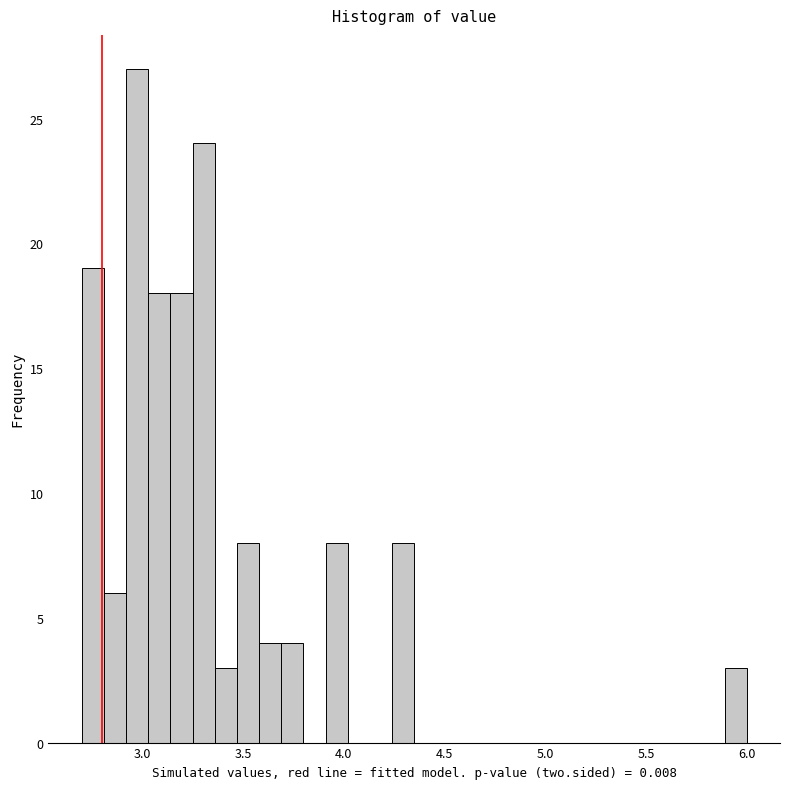

Around what value on the x-axis is the tallest bar? Give the approximate position of its centre, as read against the axis.

3.00